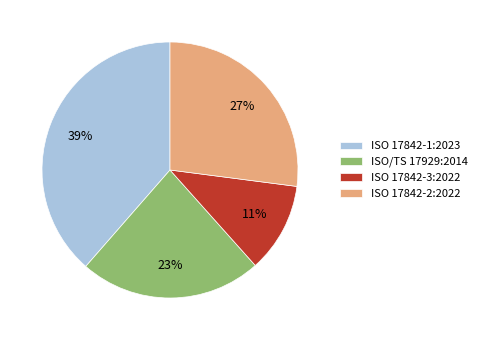

What is the ratio of the value at ISO 17842-1:2023 to the value at ISO/TS 17929:2014?

1.7